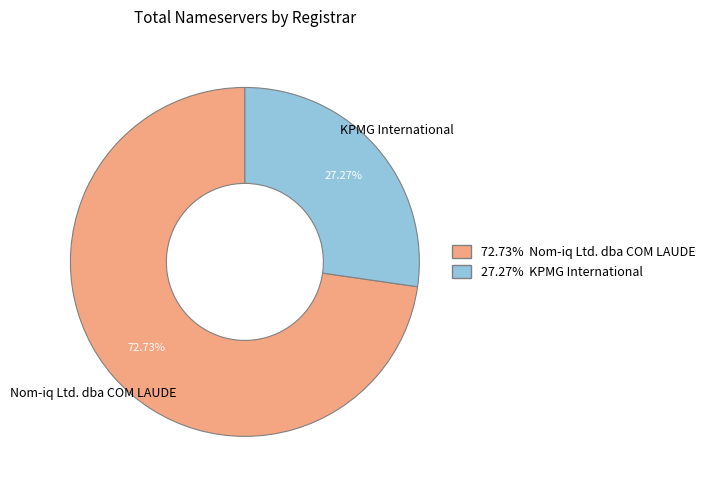

What is the ratio of the value at 27.27% KPMG International to the value at 72.73% Nom-iq Ltd. dba COM LAUDE?

0.4